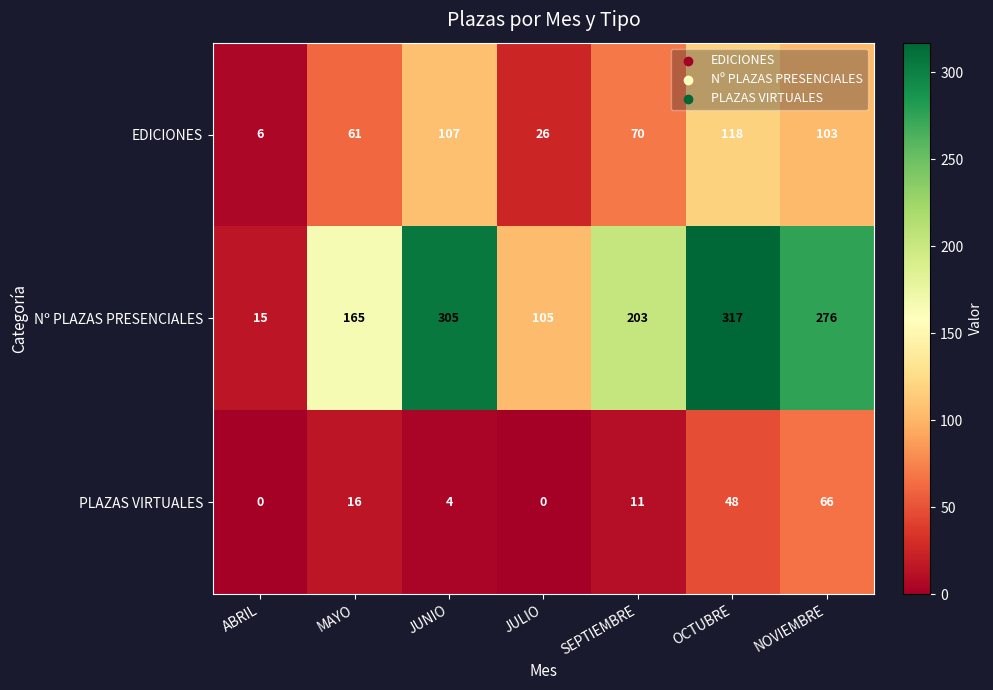

Reading right to left, what are all the values shown in this chart?

EDICIONES: 103	118	70	26	107	61	6
Nº PLAZAS PRESENCIALES: 276	317	203	105	305	165	15
PLAZAS VIRTUALES: 66	48	11	0	4	16	0